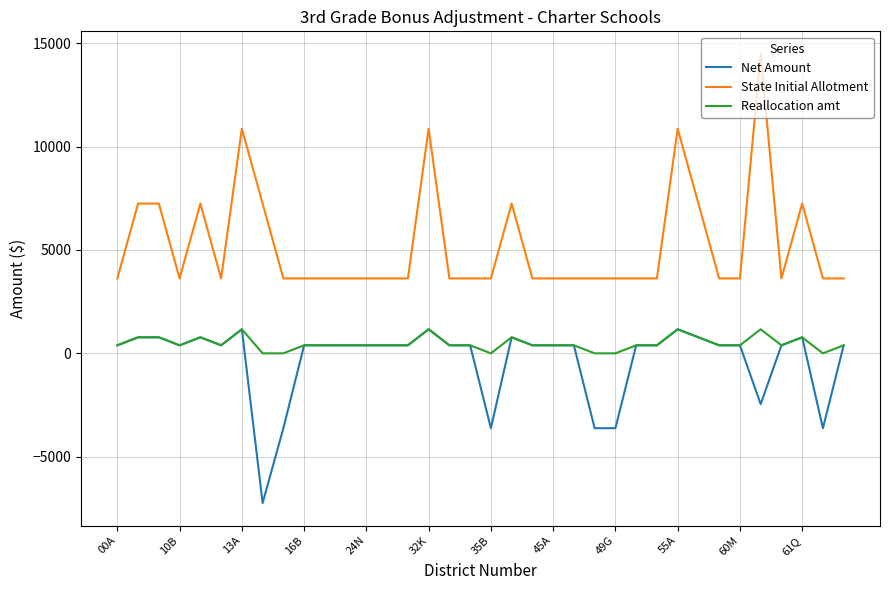

What is the highest value of the State Initial Allotment series?

14492.0